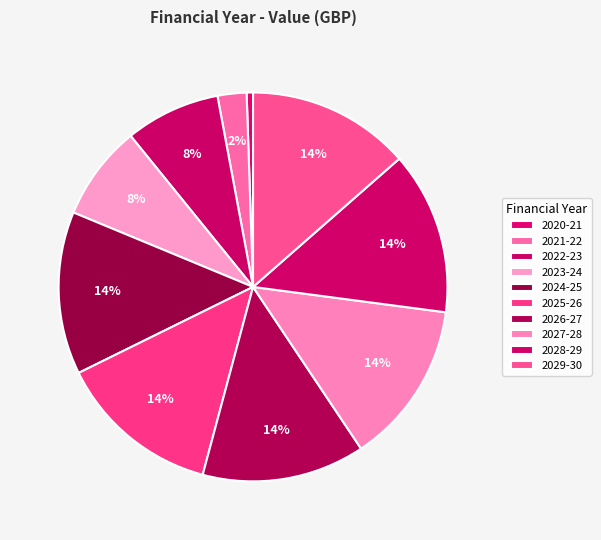

How many segments does this pie chart have?

10